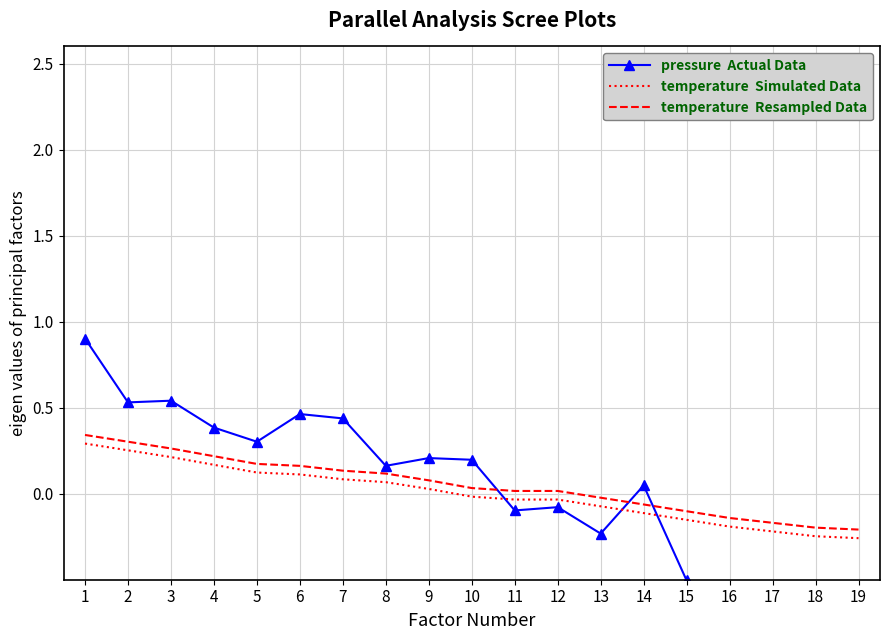

At how many categories does at least one series exceed 0?

13